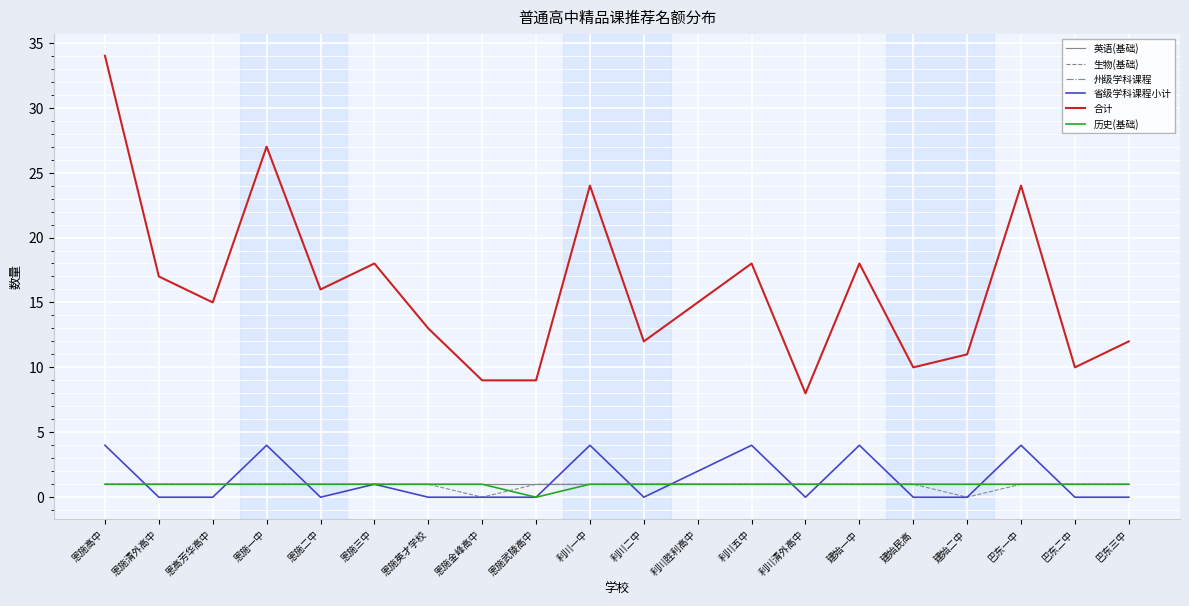

True or false: 合计 and 英语(基础) cross at least once.

False